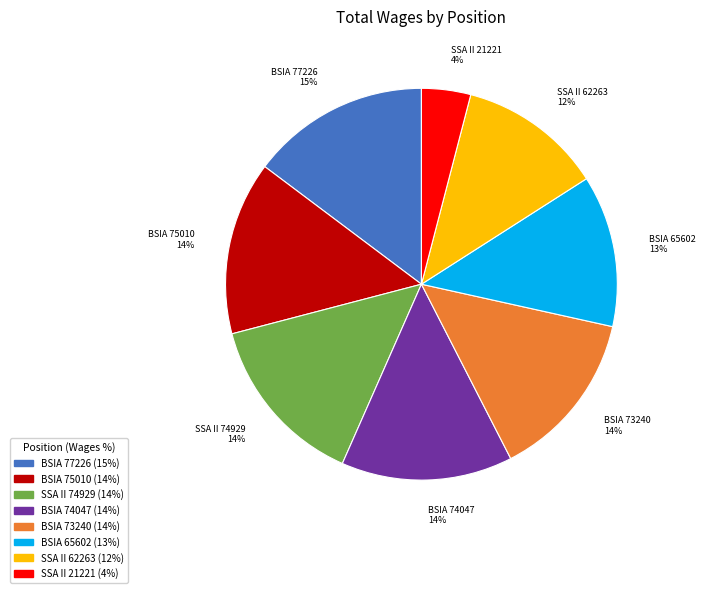

To the nearest percent, what is the combined percentage of SSA II 62263 and BSIA 73240?

26%